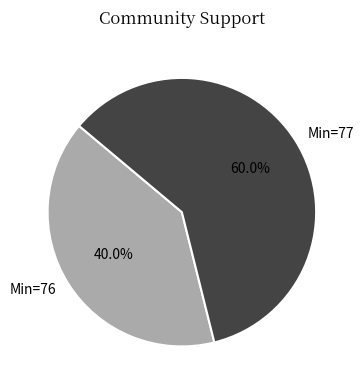

Between Min=76 and Min=77, which is larger?

Min=77